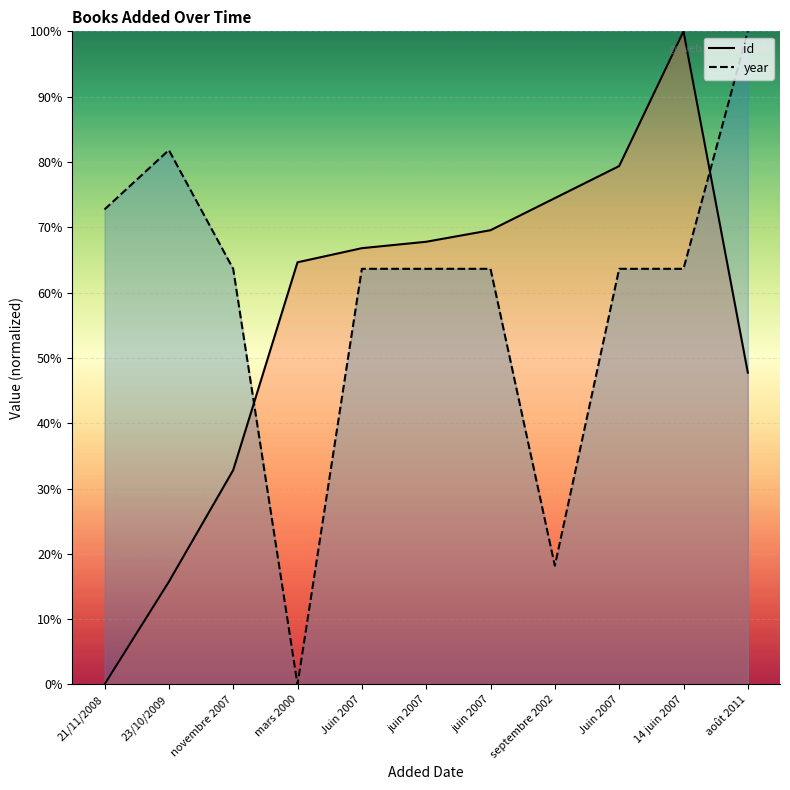

The value of year (line) at 23/10/2009 is 143.7. True or false?

False